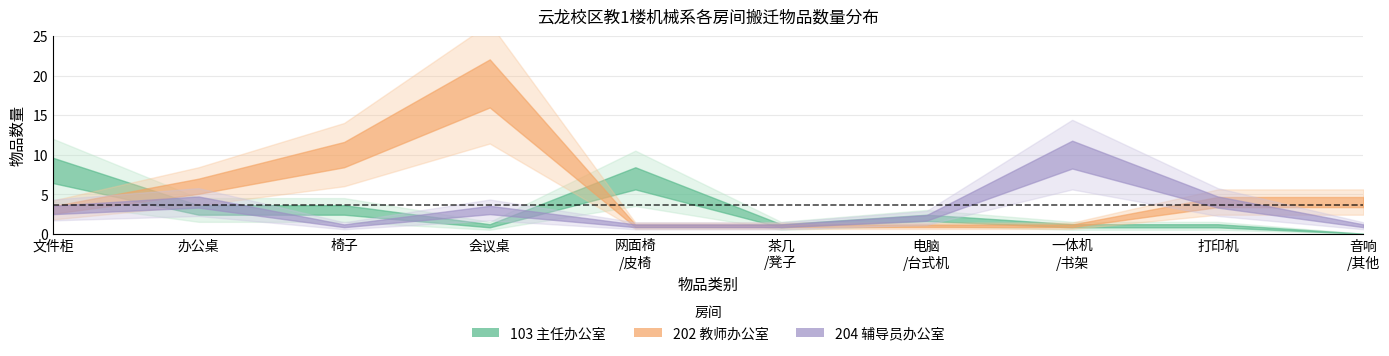

True or false: 教师办公室 has a value of 1 at 电脑
/台式机.

True